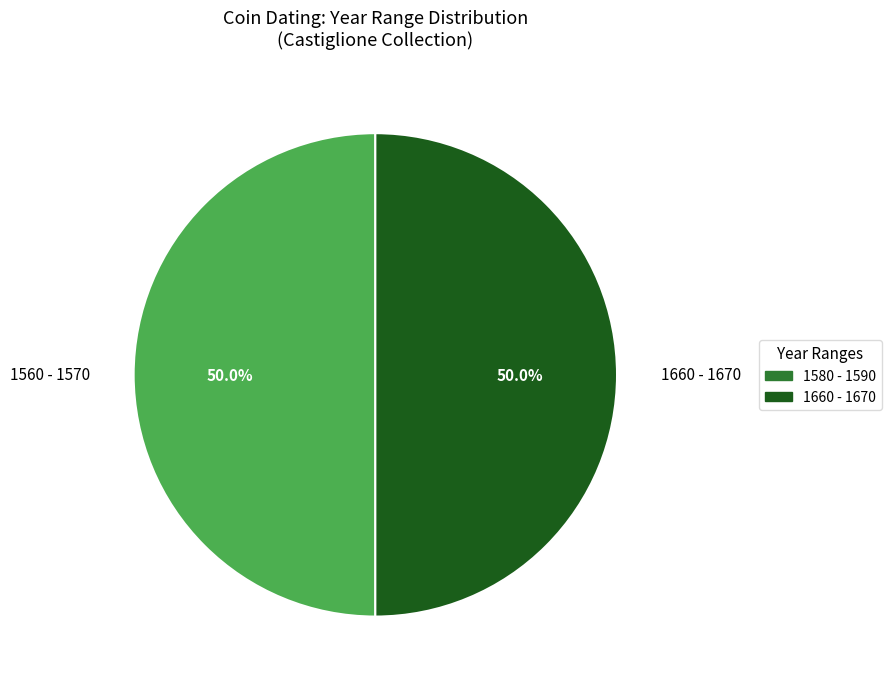

To the nearest percent, what is the difference between the largest and smallest slice percentages?

0%